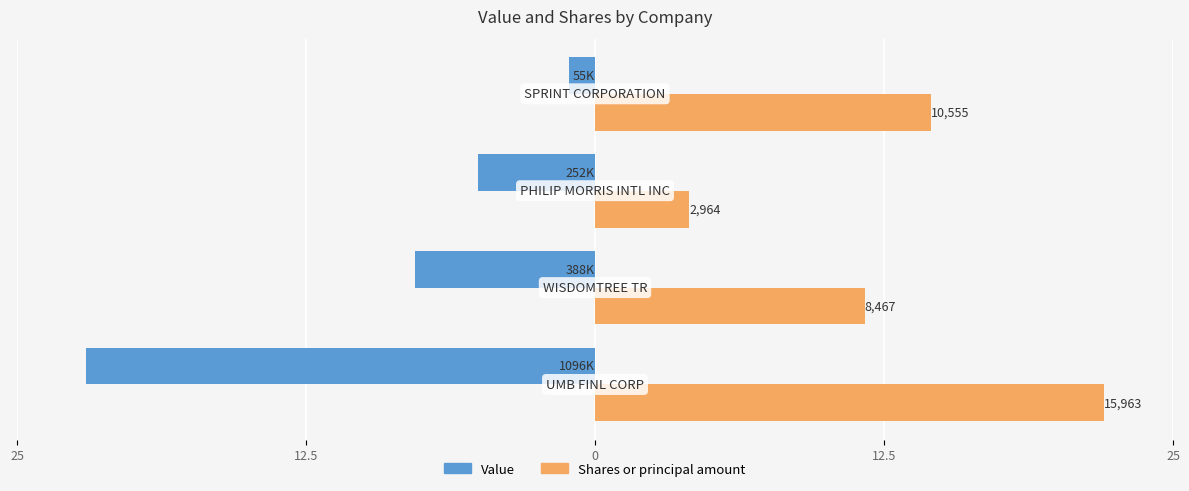

Which series has the widest spread of values?

Value